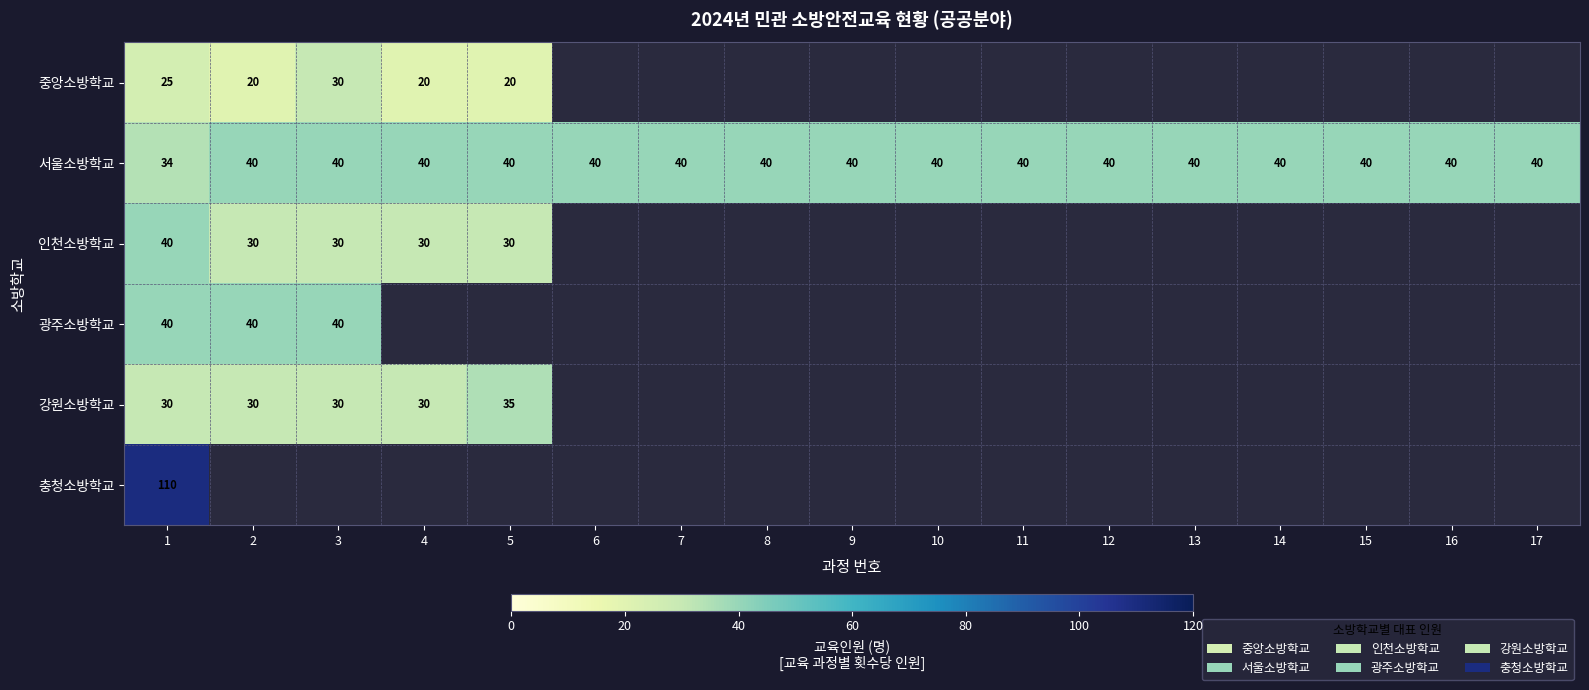

What is the difference between the maximum and minimum values in the 서울소방학교 series?

6